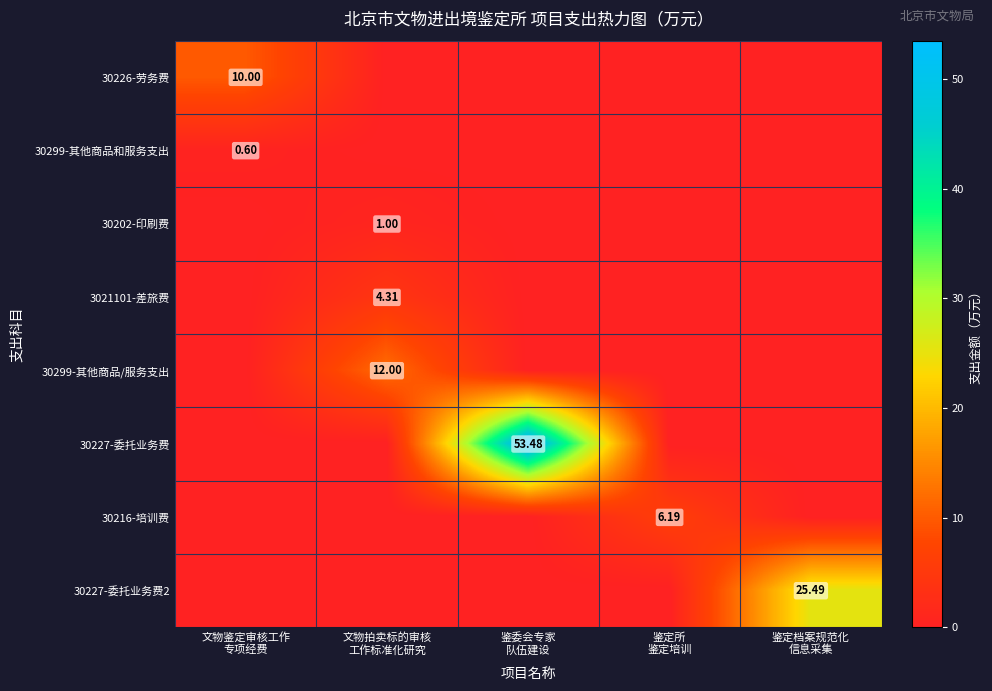

How many values in 3021101-差旅费 are above zero?

1